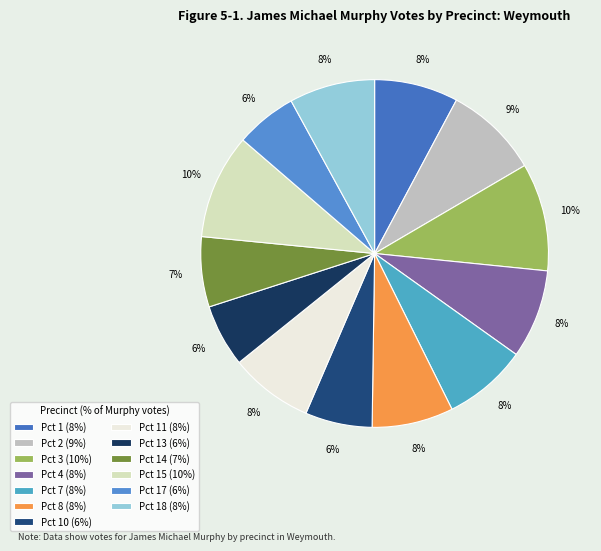

Count the number of slices in the pie.

13